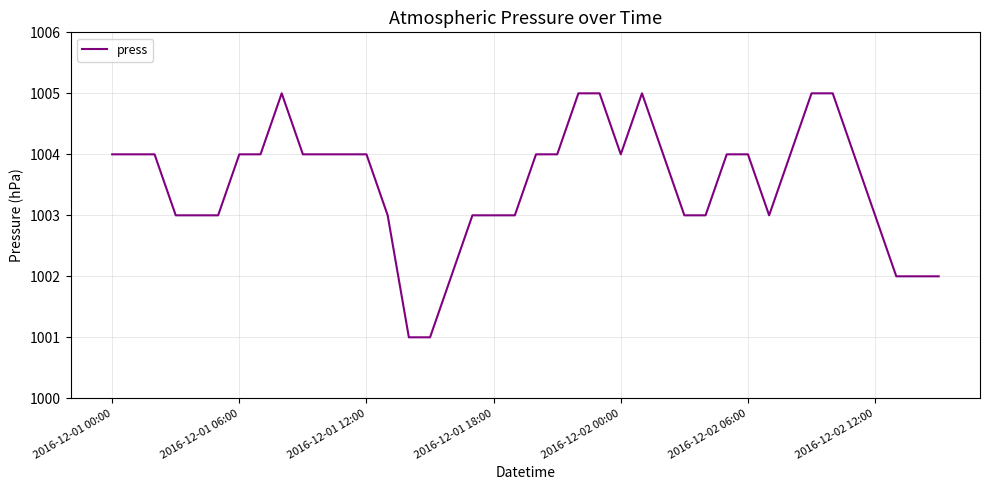

What is the difference between the maximum and second lowest values?

4